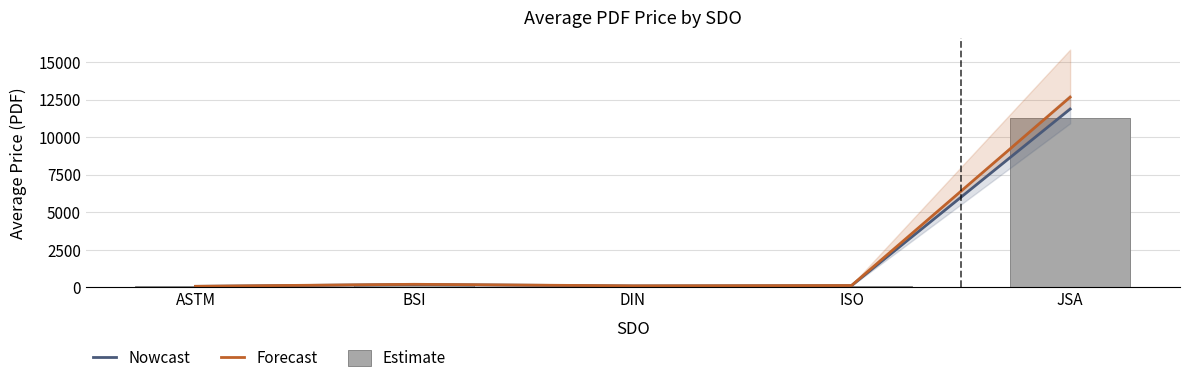

What are all the series names shown in the legend?

Nowcast, Forecast, Estimate